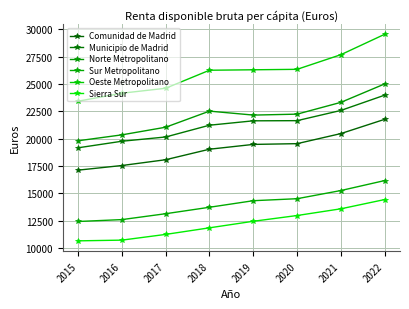

How many lines are shown in the chart?

6